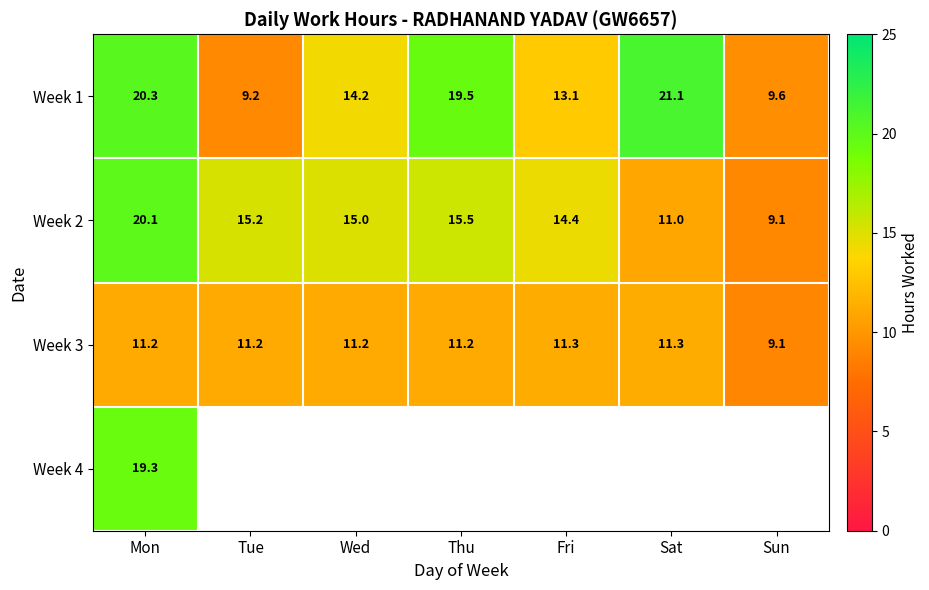

At which category is the sum across all series the highest?

Mon